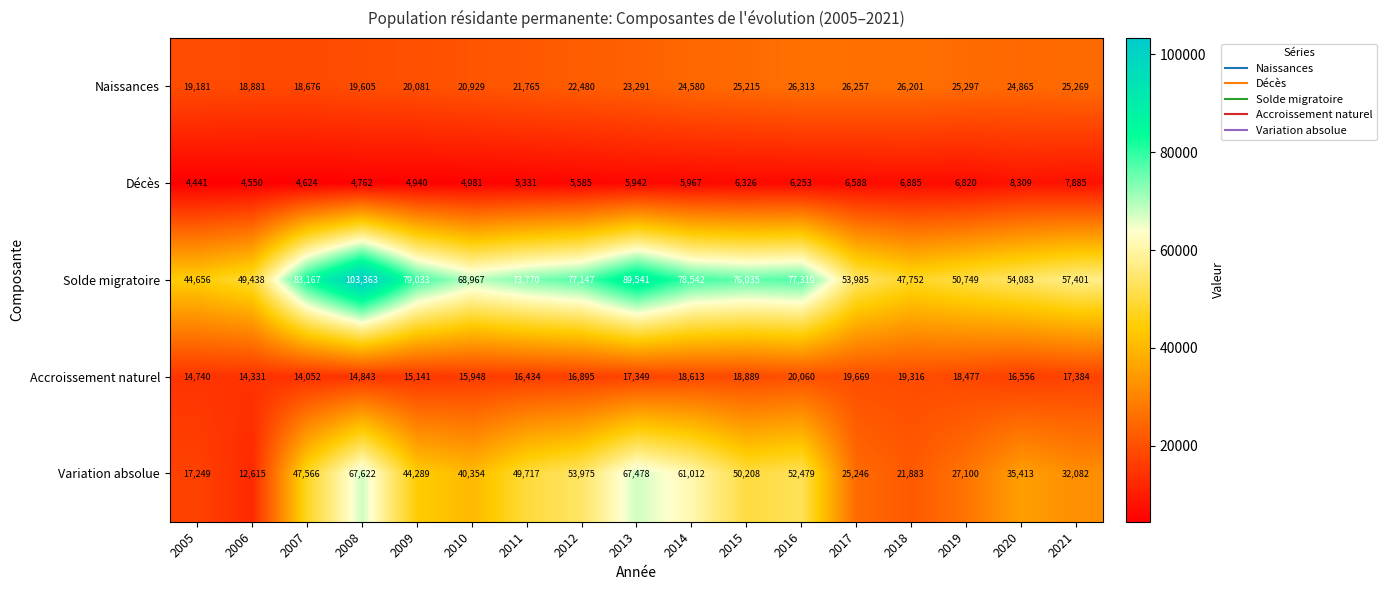

What is the total value across all series at 2015?

176673